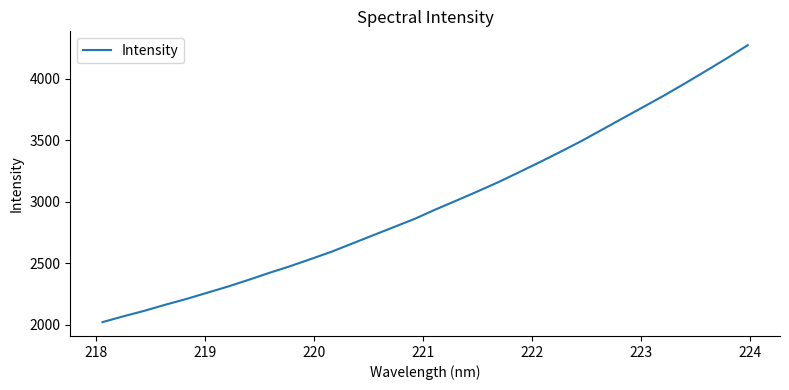

What is the minimum value shown in the chart?

2022.8